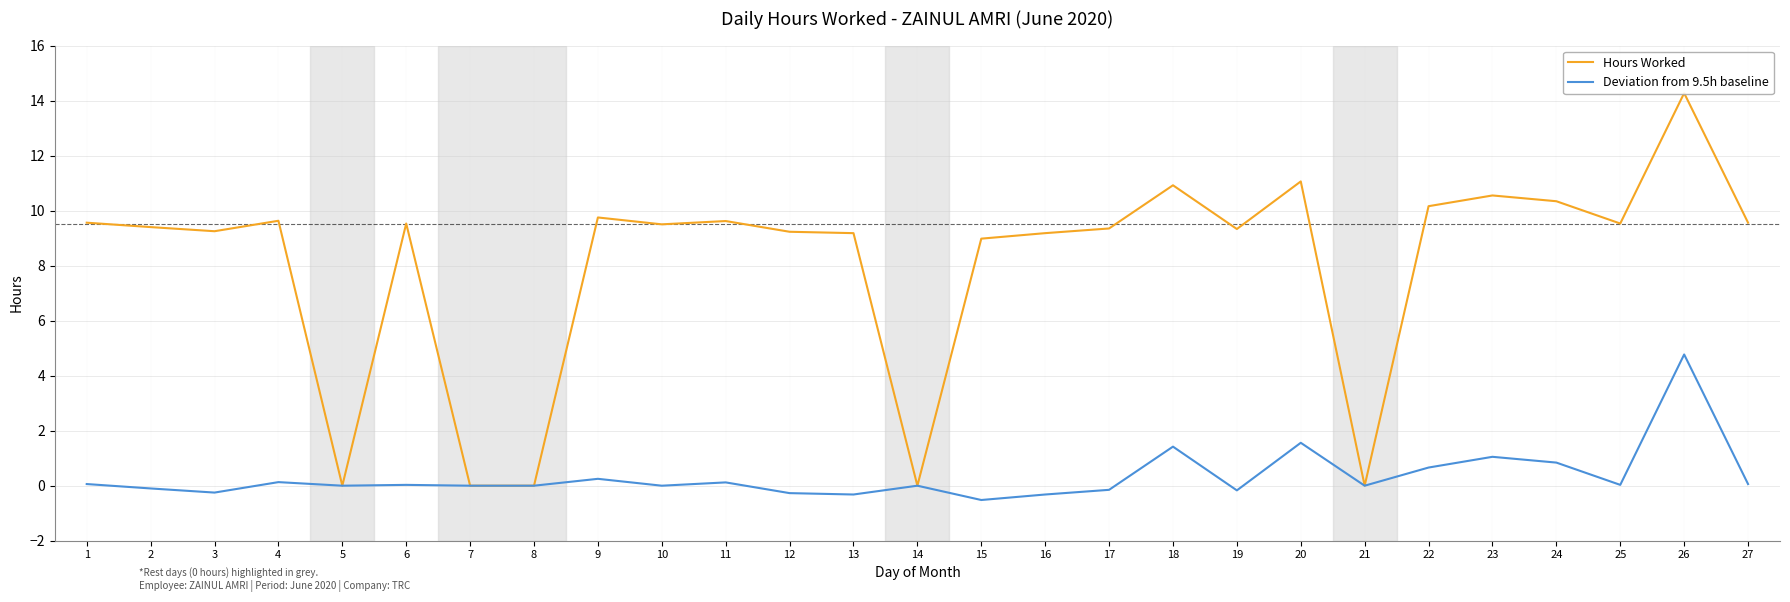

Reading left to right, what are all the values shown in this chart?

Hours Worked: 9.6	9.4	9.2	9.6	0.0	9.5	0.0	0.0	9.8	9.5	9.6	9.2	9.2	0.0	9.0	9.2	9.3	10.9	9.3	11.1	0.0	10.2	10.6	10.3	9.5	14.3	9.6
Deviation from 9.5h baseline: 0.1	-0.1	-0.2	0.1	0.0	0.0	0.0	0.0	0.2	0.0	0.1	-0.3	-0.3	0.0	-0.5	-0.3	-0.1	1.4	-0.2	1.6	0.0	0.7	1.1	0.8	0.0	4.8	0.1